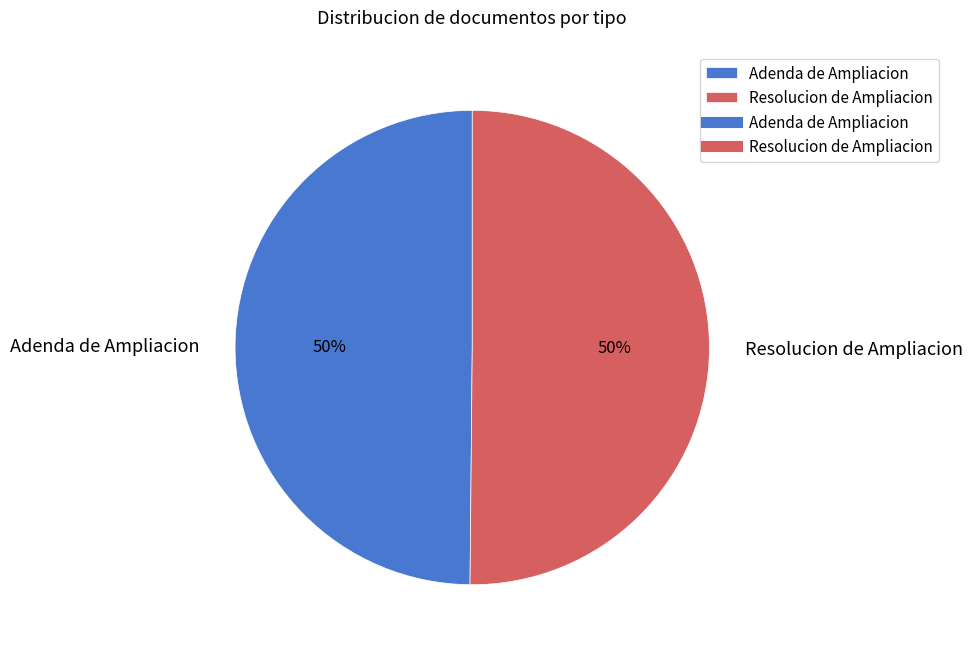

The Resolucion de Ampliacion slice represents 50% of the pie. True or false?

True